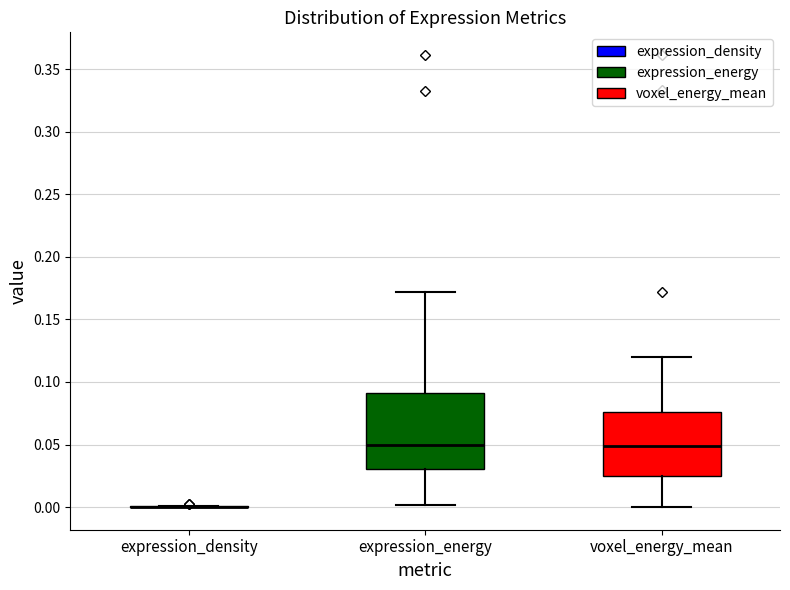

Reading left to right, read every box against the y-axis: the position of its median line, the range the box covers, and the ends of its whiskers. The values are not printed on the chart, so give them approximately, as read against the axis.

expression_density: box collapsed to a line at 0.000, whiskers 0.000 to 0.000
expression_energy: median 0.050, box 0.030 to 0.090, whiskers 0.000 to 0.170
voxel_energy_mean: median 0.050, box 0.025 to 0.075, whiskers 0.000 to 0.120